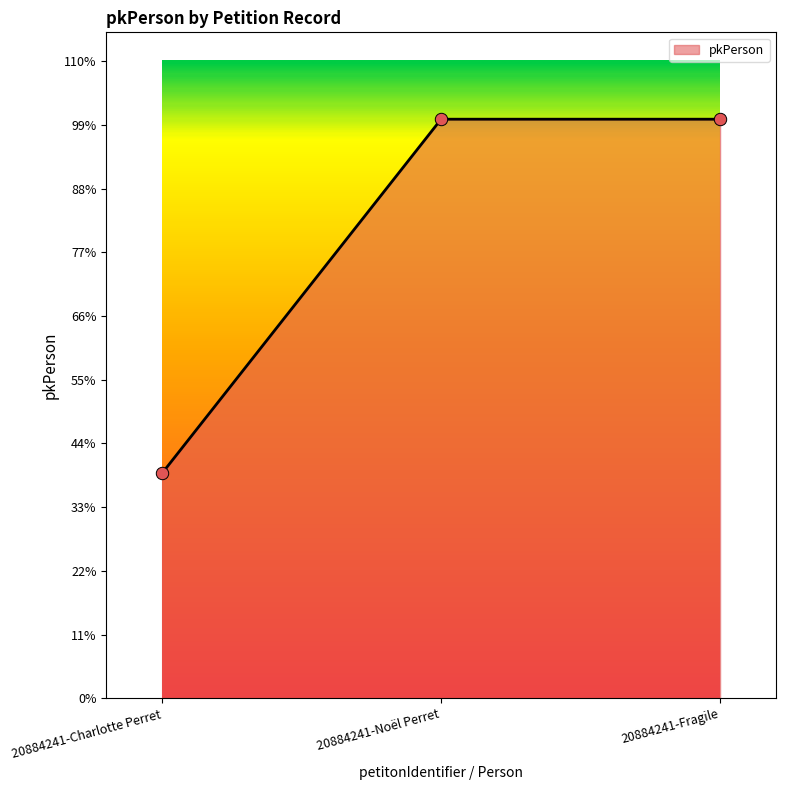

Which has a higher value, 20884241-Noël Perret or 20884241-Charlotte Perret?

20884241-Noël Perret